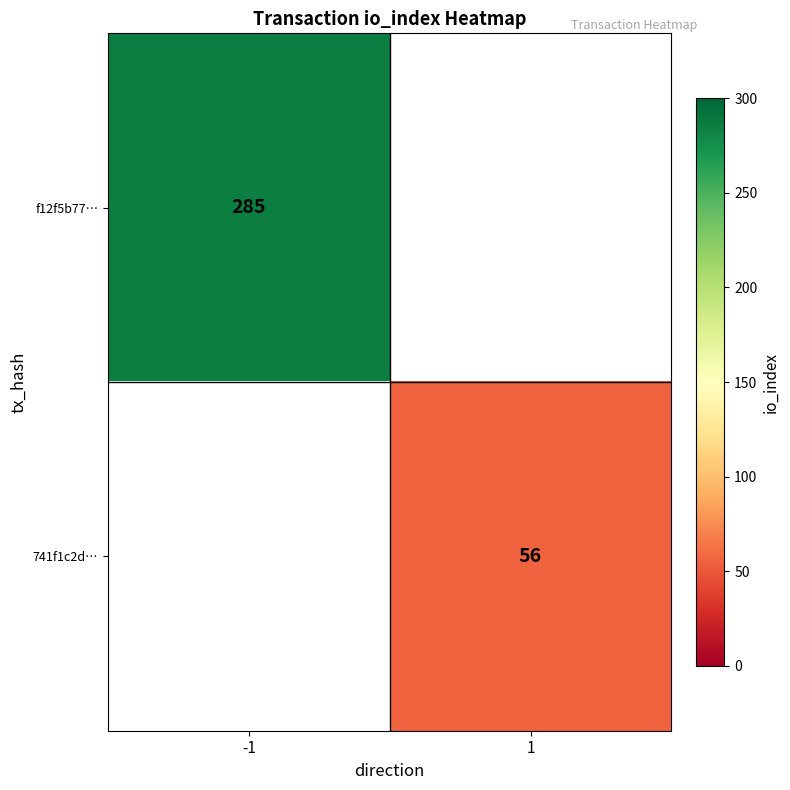

True or false: 741f1c2d… has a value of 56 at 1.

True